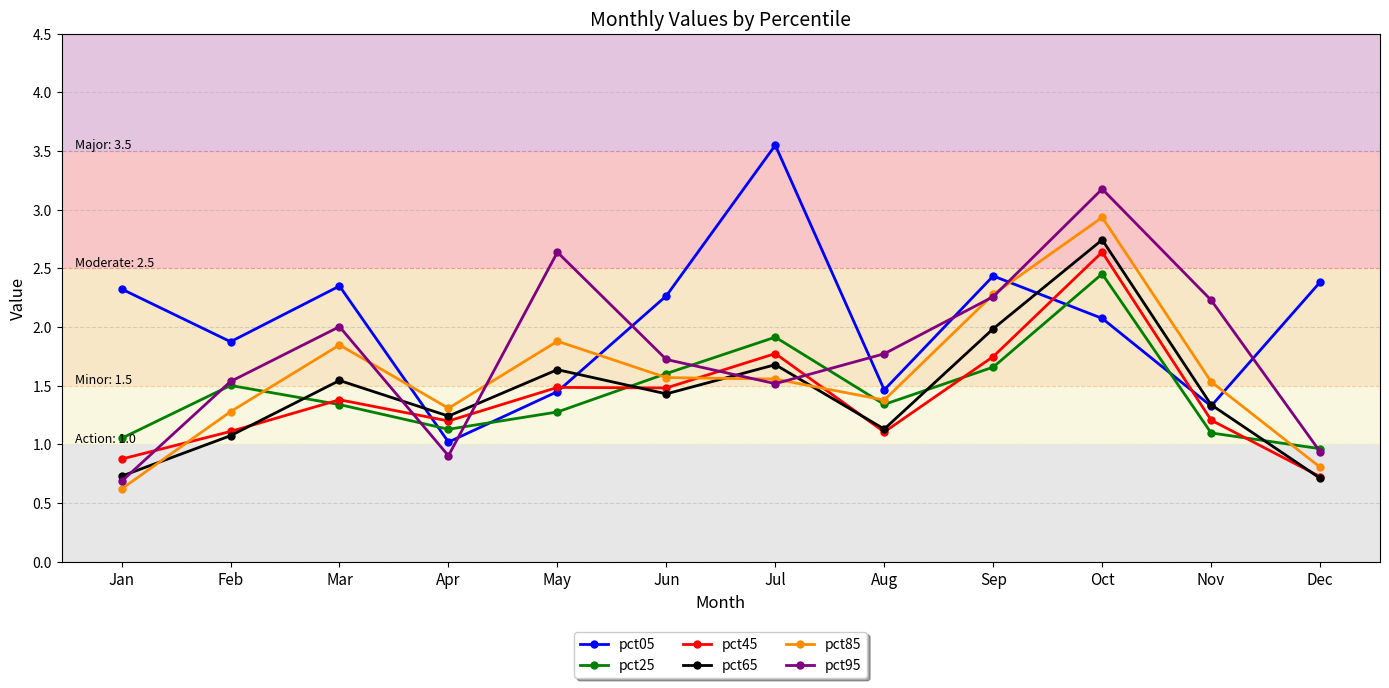

Which series changed the most between Jan and Jul?

pct05